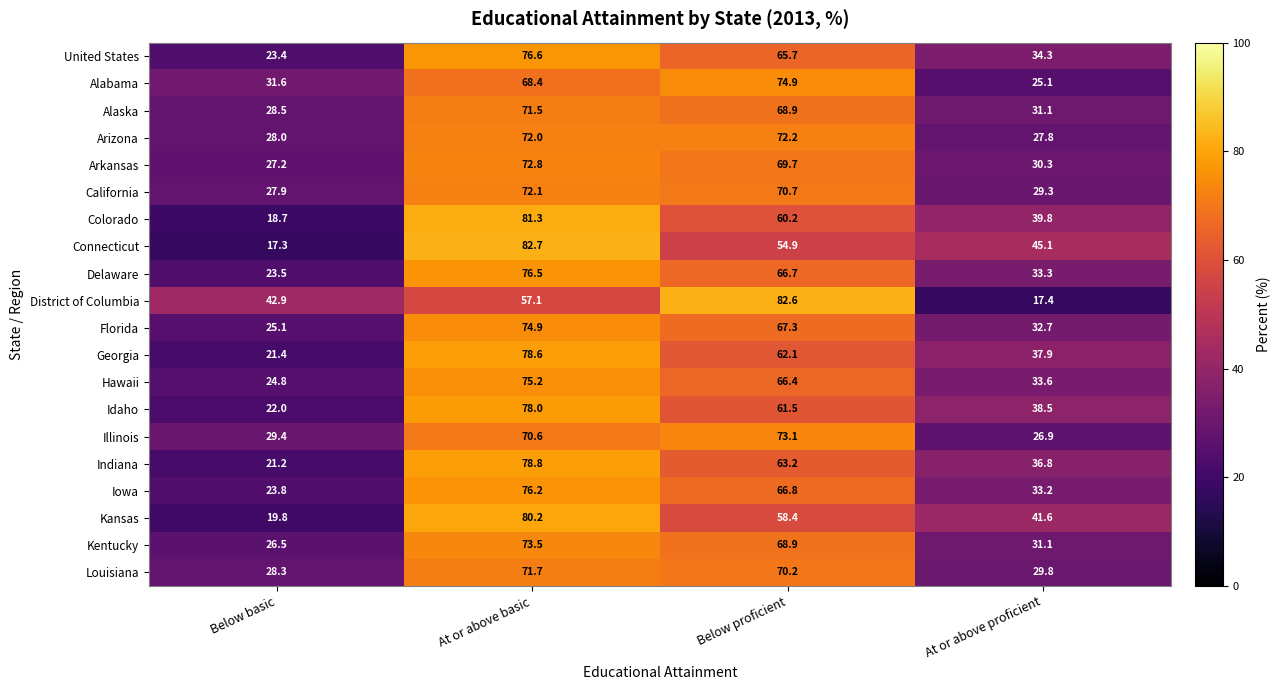

How many data points does each series have?

4